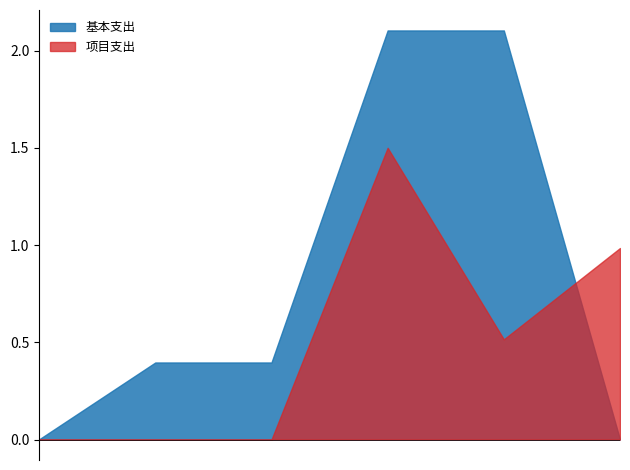

The value of 基本支出 at 一般公共服务支出 is 0.0. True or false?

False